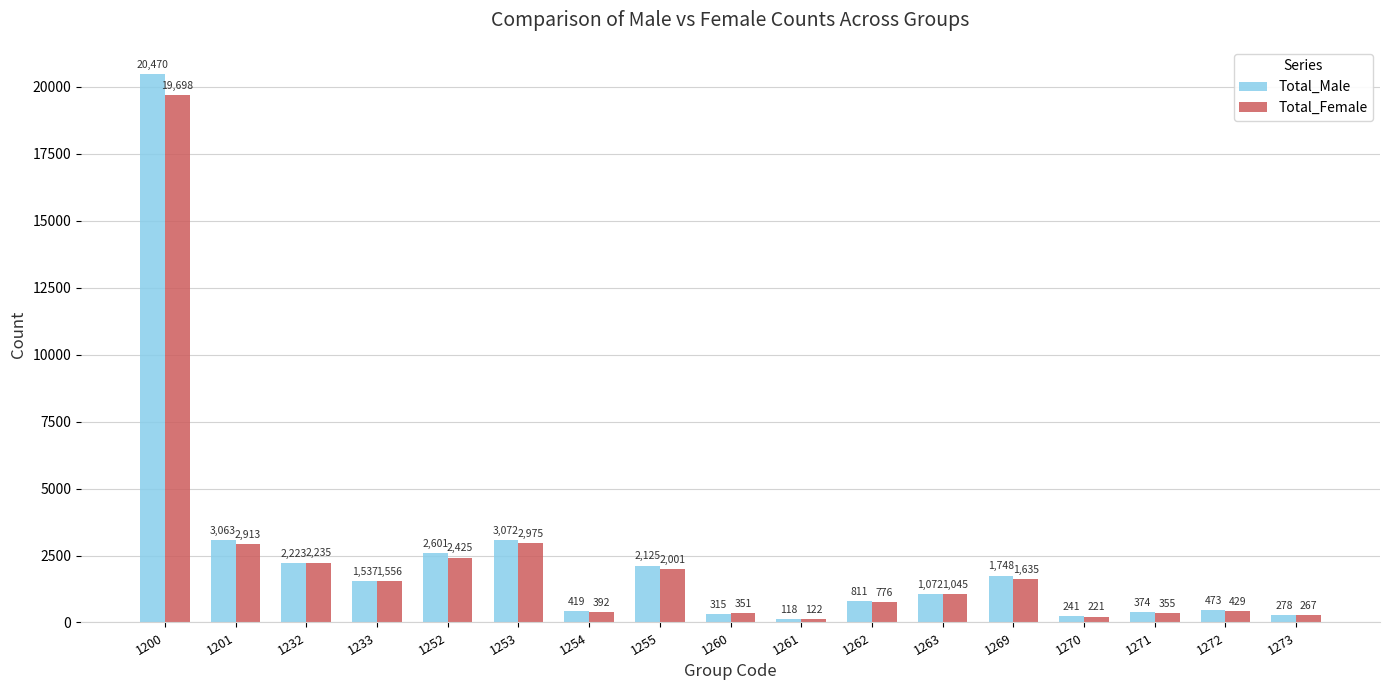

List the series in order of their overall mean, lowest first.

Total_Female, Total_Male